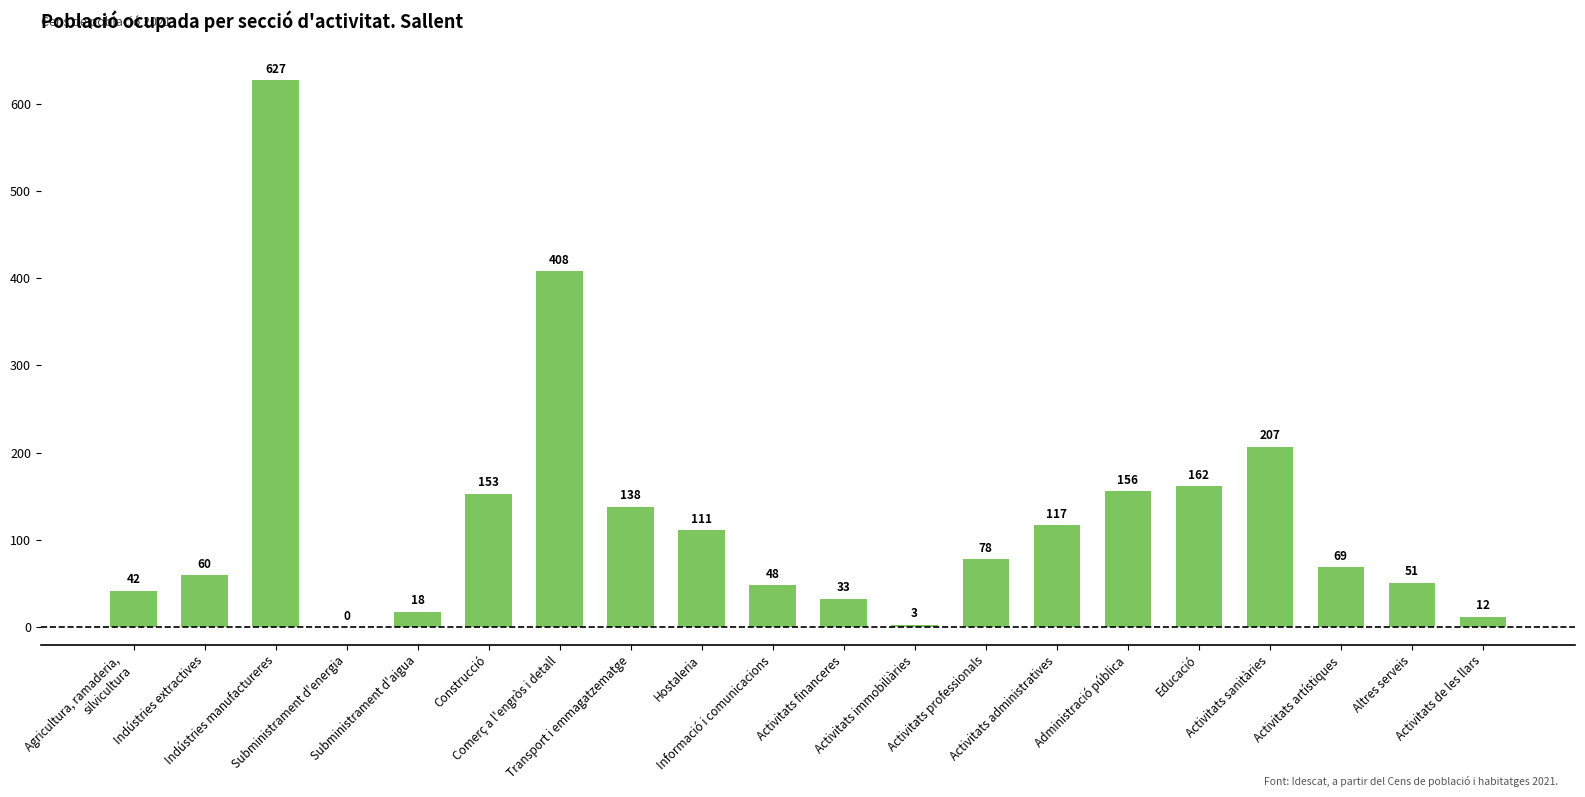

What is the sum of all values?

2493